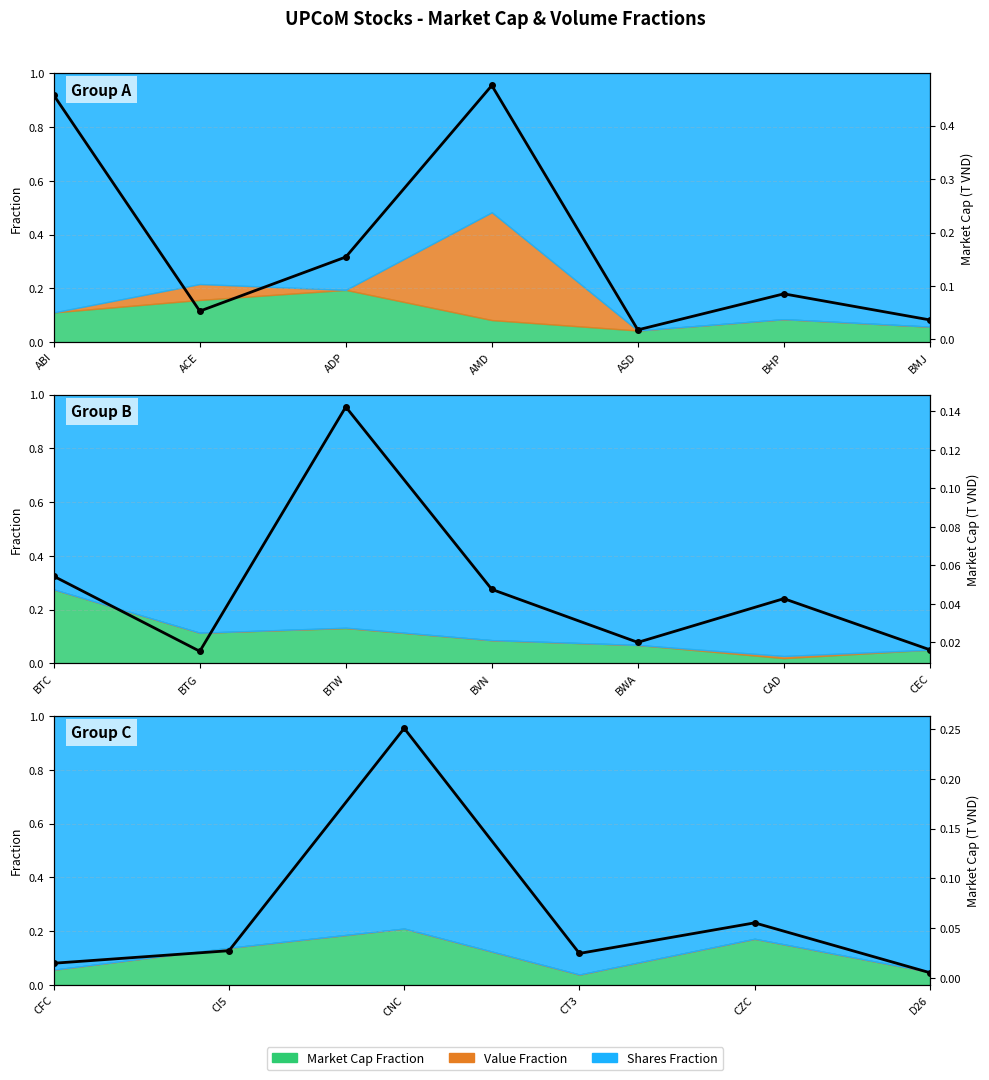

Read the value at CZC.

0.1